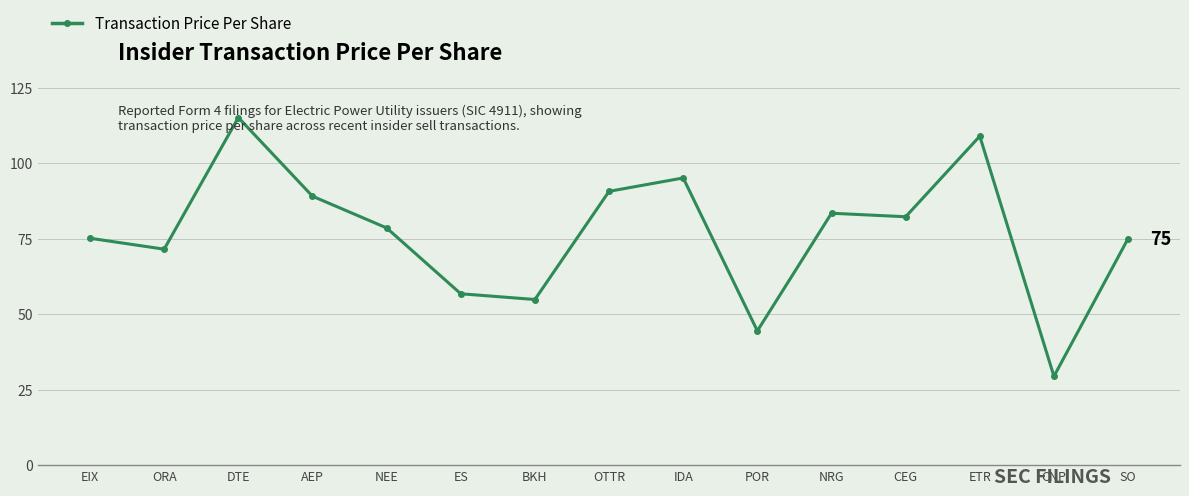

What is the average value?

76.7